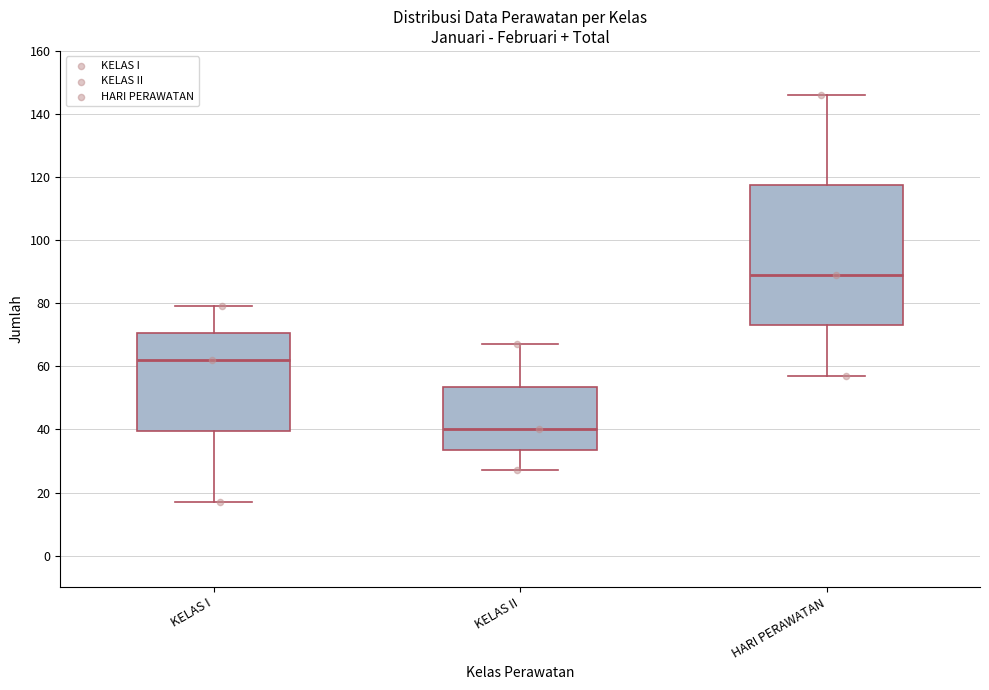

Reading left to right, transcribe this box plot: for each box, give where its median line is, the range the box spans, and where its two whiskers end, as read against the y-axis. The values are not printed on the chart, so give them approximately, as read against the axis.

KELAS I: median 62, box 40 to 70, whiskers 18 to 80
KELAS II: median 40, box 34 to 54, whiskers 28 to 68
HARI PERAWATAN: median 90, box 74 to 118, whiskers 58 to 146